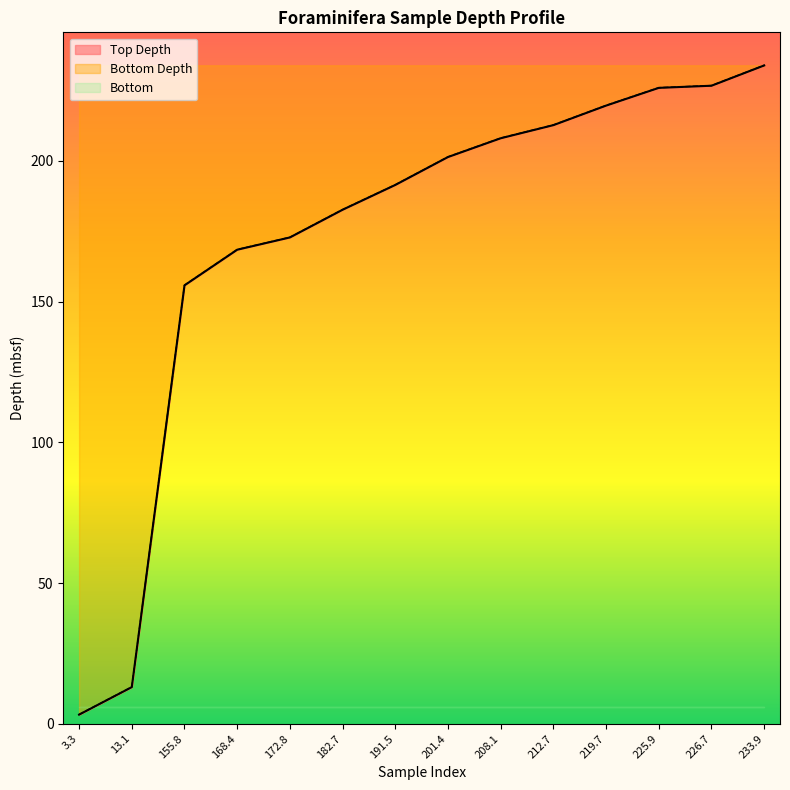

How many data points in Top Depth are less than 201?

7